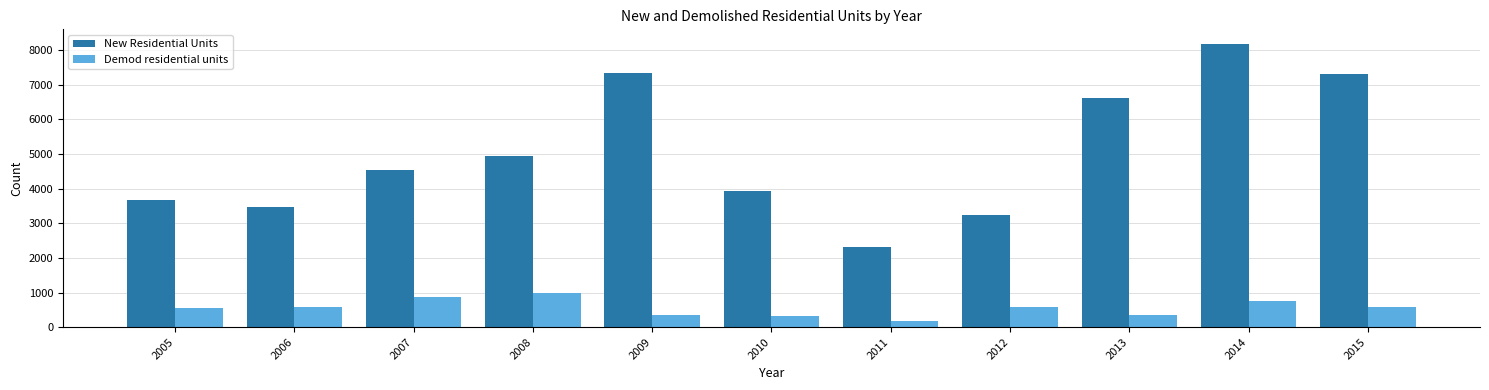

The Demod residential units series shows 575 at 2006. True or false?

True